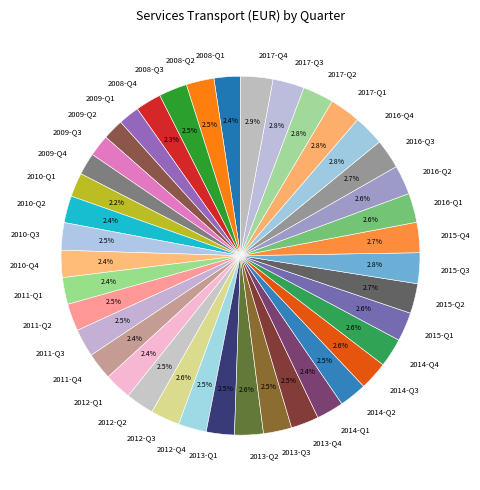

Is the sum of 2010-Q2 and 2013-Q3 greater than half?

No